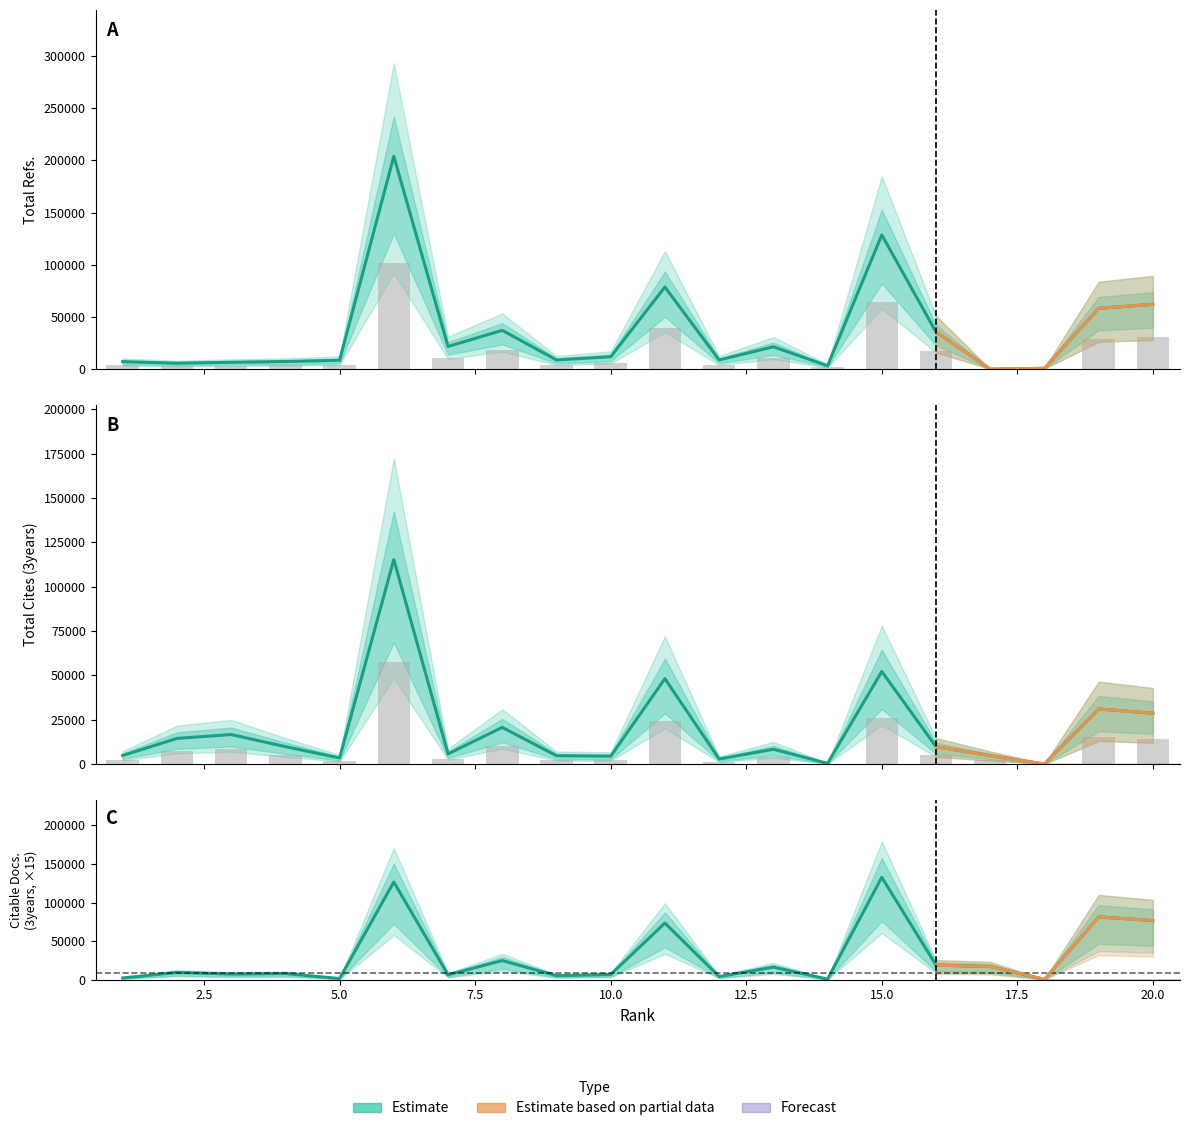

List the series in order of their overall mean, lowest first.

Total Cites (3years), Citable Docs. (3years), Total Refs.